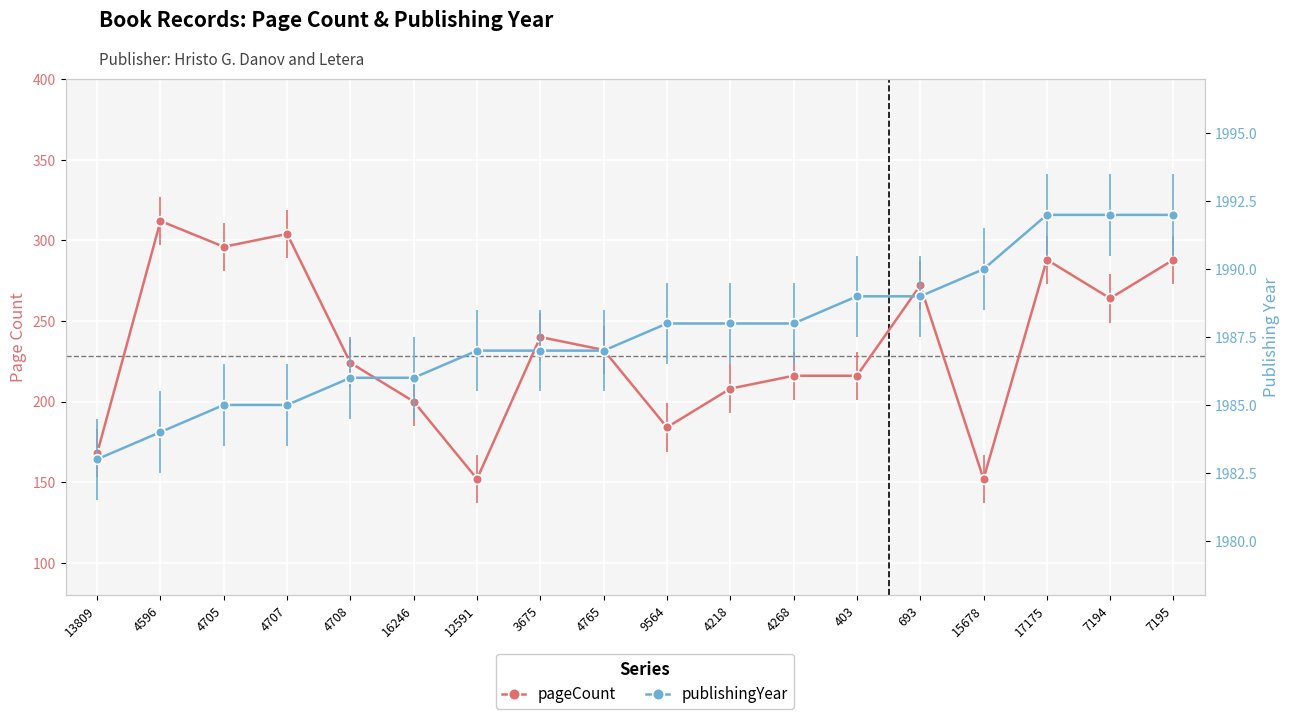

What are all the series names shown in the legend?

pageCount, publishingYear